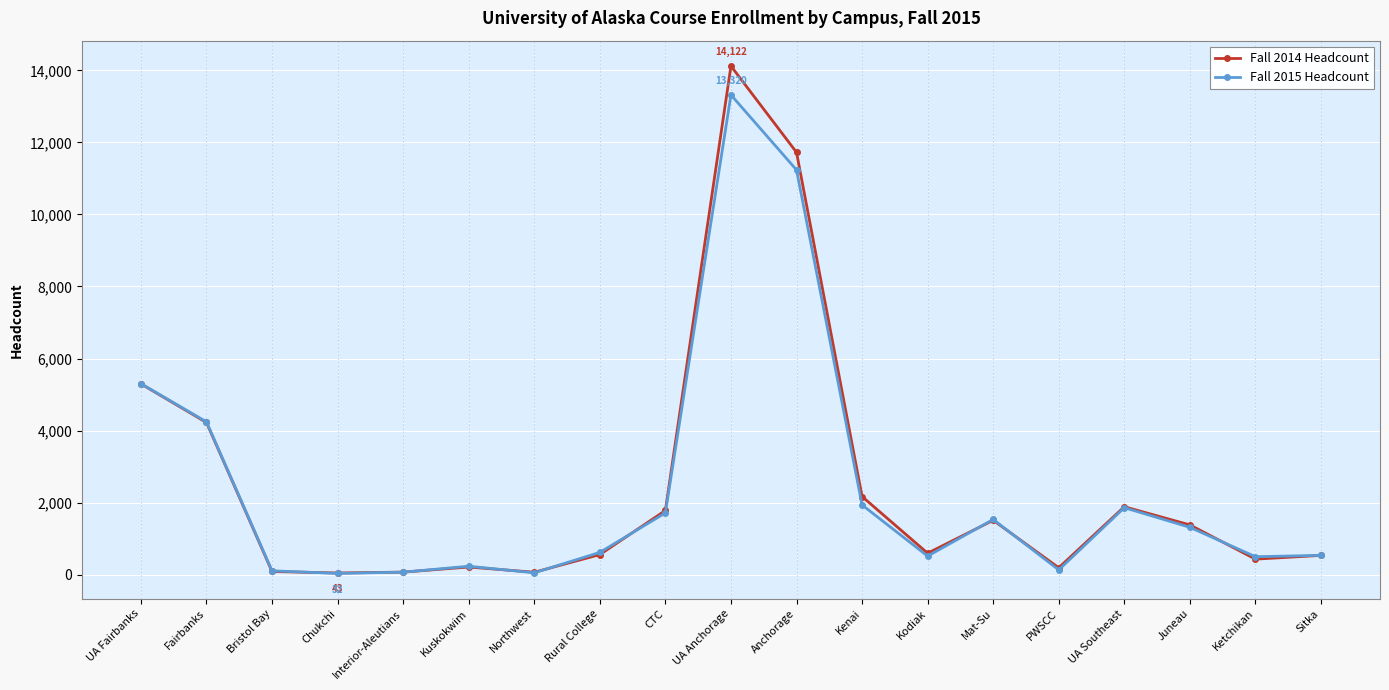

In Fall 2015 Headcount, how many points are lower than both neighbors (excluding endpoints)?

5